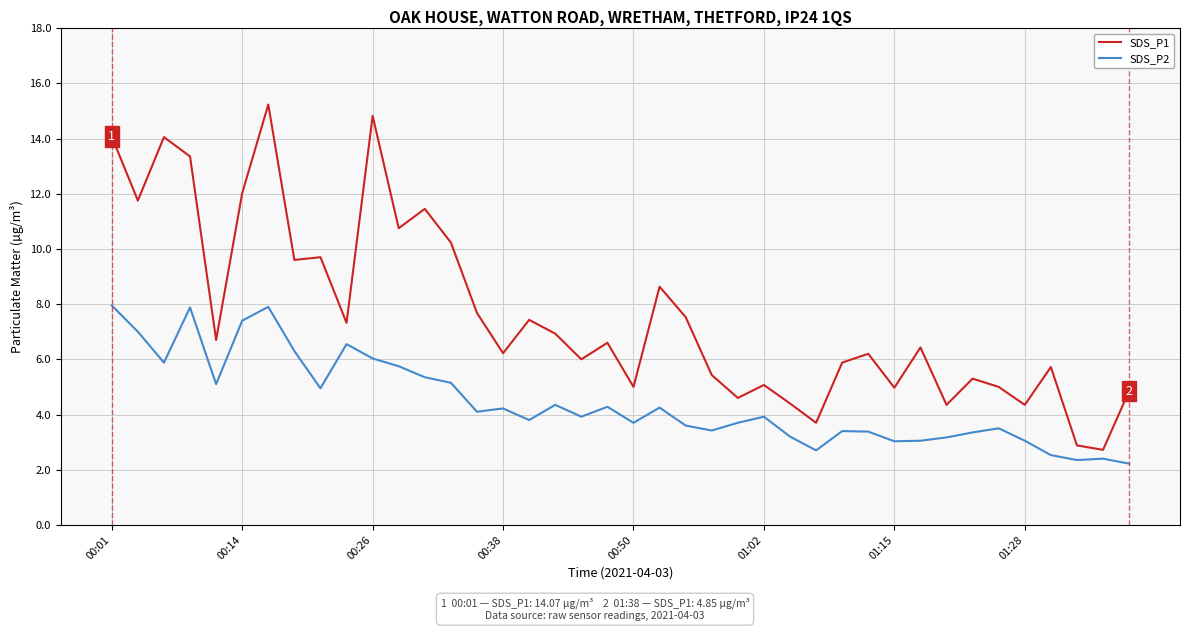

Which series has the largest total across all categories?

SDS_P1